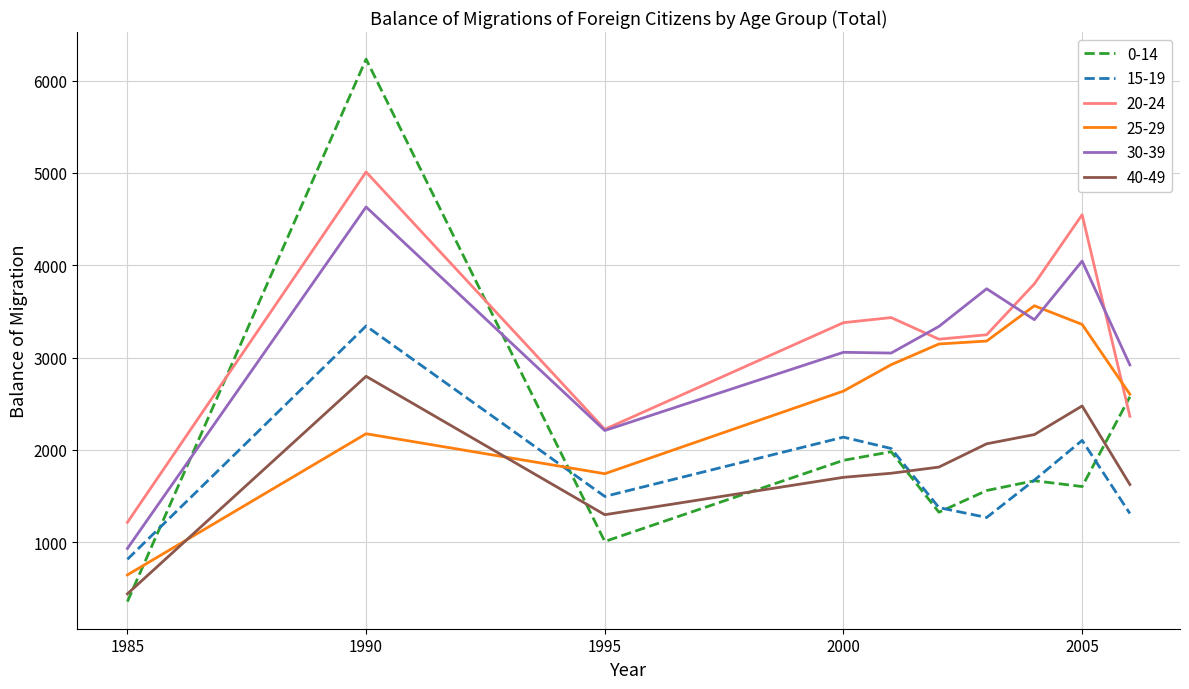

What is the lowest value of the 40-49 series?

441